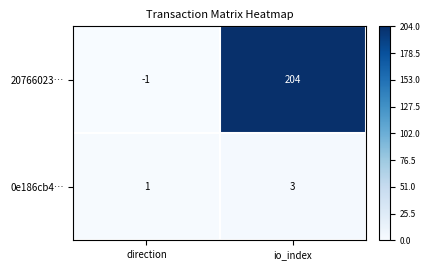

Which label corresponds to the largest value in the chart?

io_index